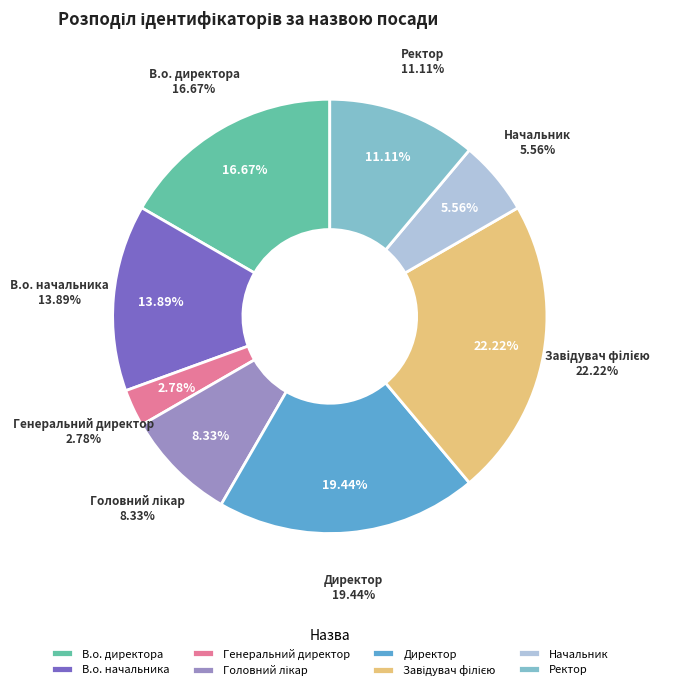

What percentage is the Начальник slice, to the nearest percent?

6%